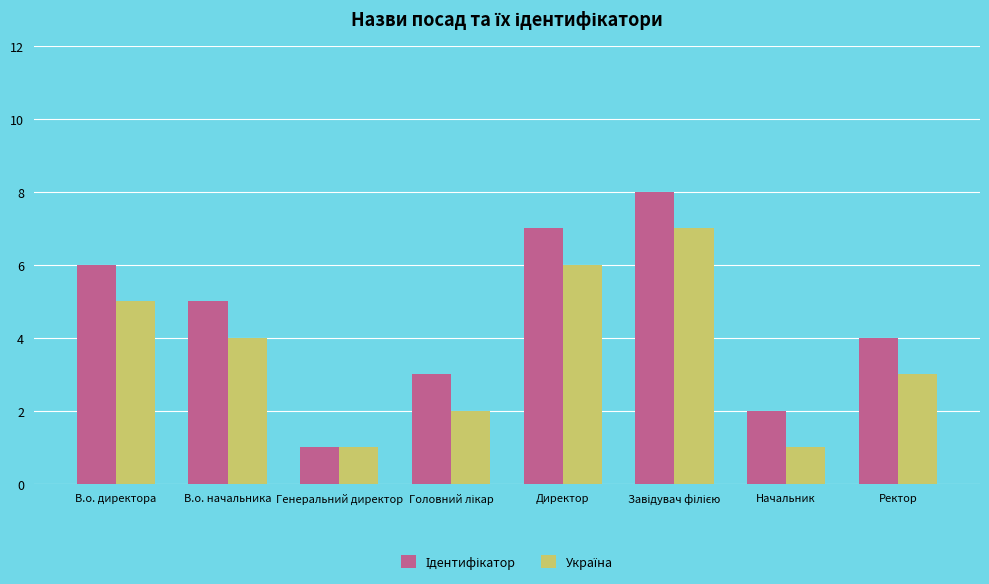

What is the maximum value shown in the chart?

8